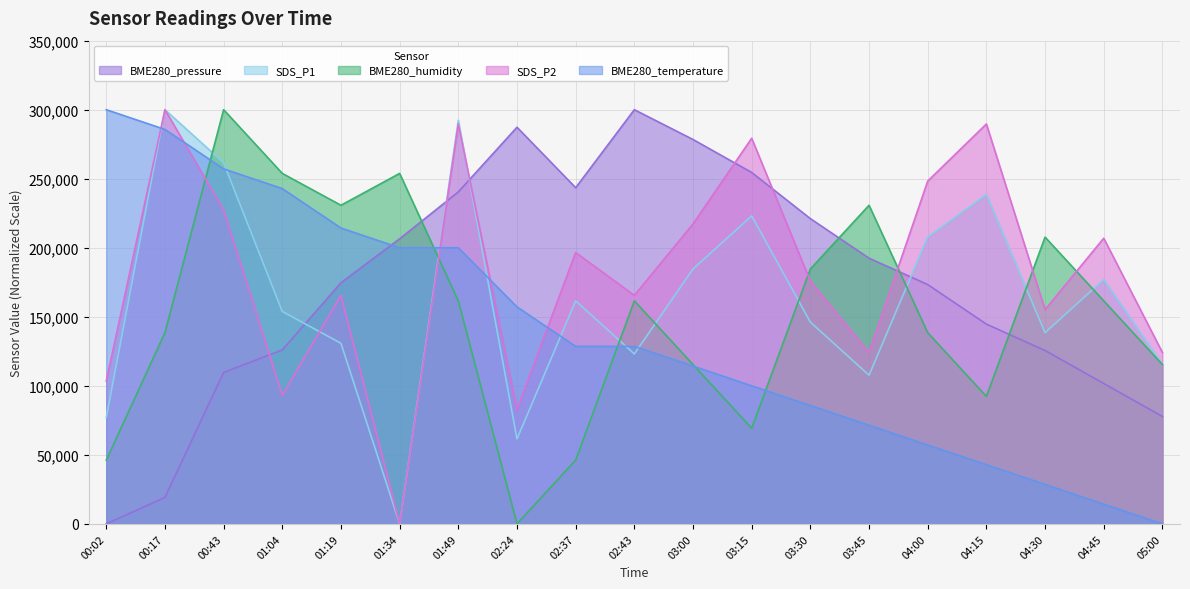

True or false: SDS_P1 has a value of 161538.5 at 02:37.

True